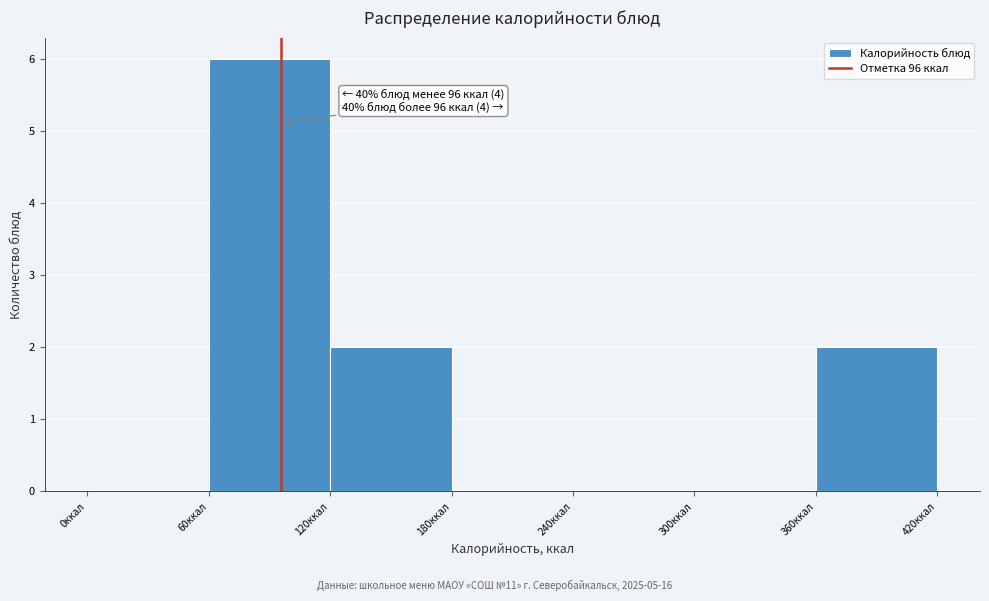

Which range on the x-axis has the tallest bar?

60 to 120